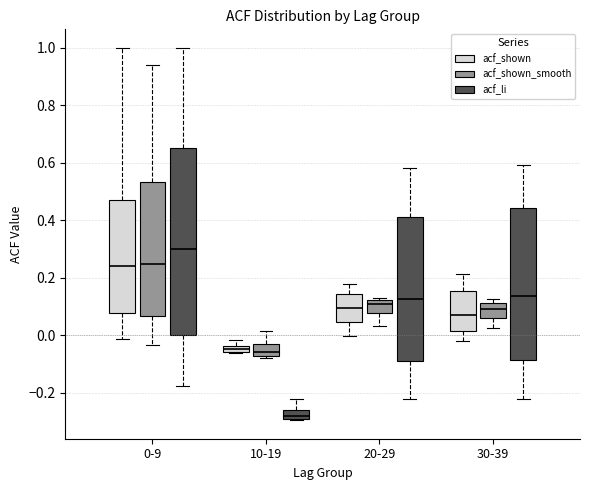

Which box's median line is the highest?

0-9 (acf_li)